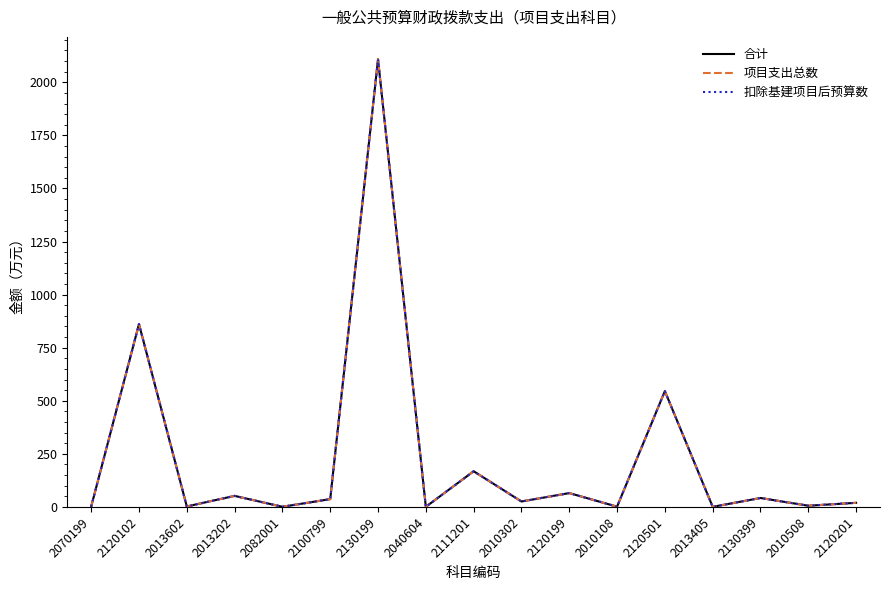

List the series in order of their peak value, highest first.

合计, 项目支出总数, 扣除基建项目后预算数